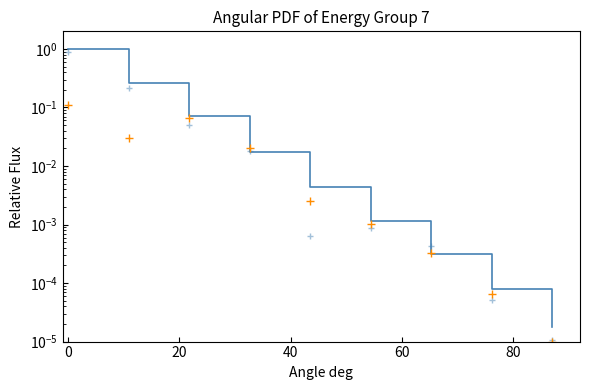

What is the difference between the second highest and second lowest values in the col_6 series?

0.1